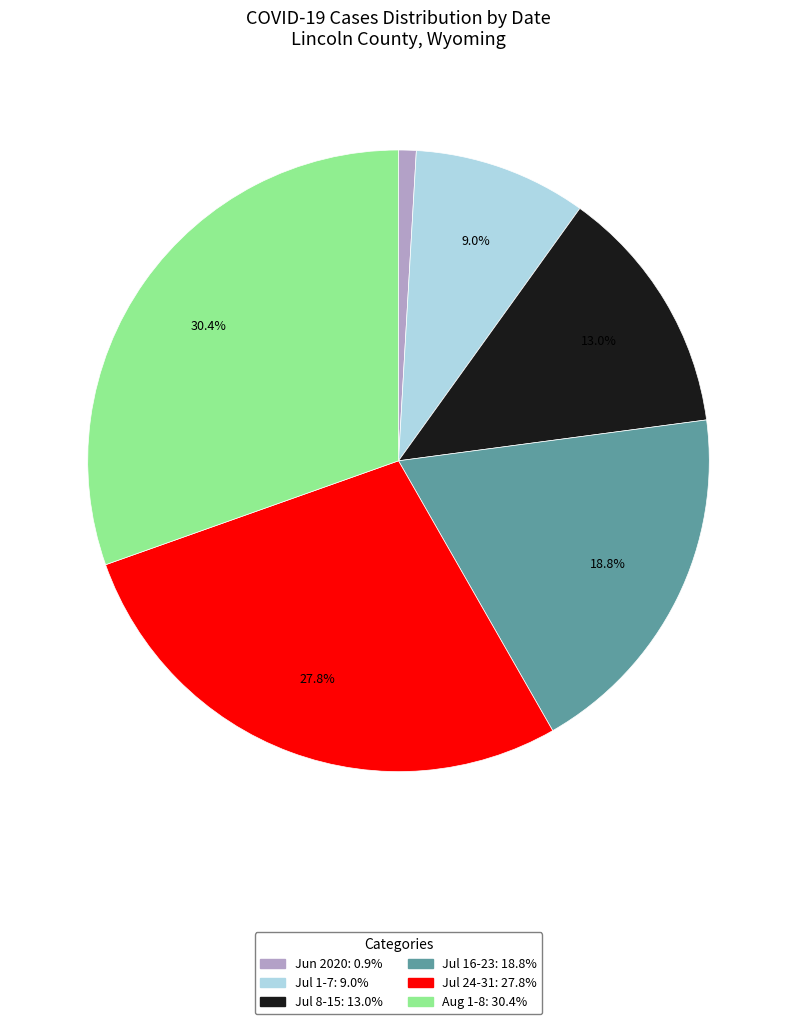

Is there any slice that represents more than half of the pie?

No